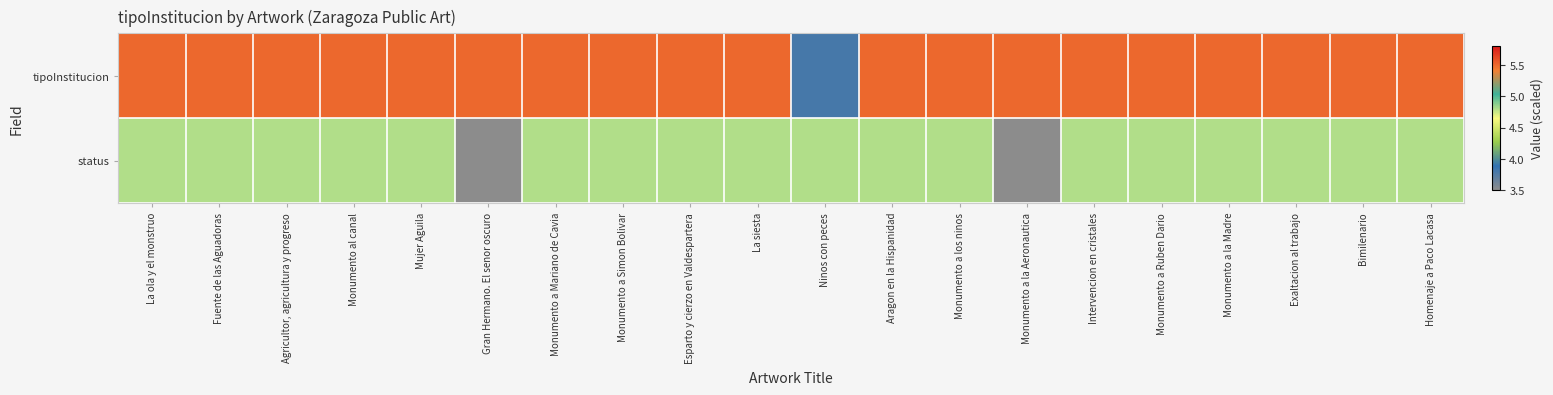

Reading right to left, extract all data points from this chart.

tipoInstitucion: Homenaje a Paco Lacasa=5.5	Bimilenario=5.5	Exaltacion al trabajo=5.5	Monumento a la Madre=5.5	Monumento a Ruben Dario=5.5	Intervencion en cristales=5.5	Monumento a la Aeronautica=5.5	Monumento a los ninos=5.5	Aragon en la Hispanidad=5.5	Ninos con peces=3.8	La siesta=5.5	Esparto y cierzo en Valdespartera=5.5	Monumento a Simon Bolivar=5.5	Monumento a Mariano de Cavia=5.5	Gran Hermano. El senor oscuro=5.5	Mujer Aguila=5.5	Monumento al canal=5.5	Agricultor, agricultura y progreso=5.5	Fuente de las Aguadoras=5.5	La ola y el monstruo=5.5
status: Homenaje a Paco Lacasa=4.8	Bimilenario=4.8	Exaltacion al trabajo=4.8	Monumento a la Madre=4.8	Monumento a Ruben Dario=4.8	Intervencion en cristales=4.8	Monumento a la Aeronautica=3.5	Monumento a los ninos=4.8	Aragon en la Hispanidad=4.8	Ninos con peces=4.8	La siesta=4.8	Esparto y cierzo en Valdespartera=4.8	Monumento a Simon Bolivar=4.8	Monumento a Mariano de Cavia=4.8	Gran Hermano. El senor oscuro=3.5	Mujer Aguila=4.8	Monumento al canal=4.8	Agricultor, agricultura y progreso=4.8	Fuente de las Aguadoras=4.8	La ola y el monstruo=4.8